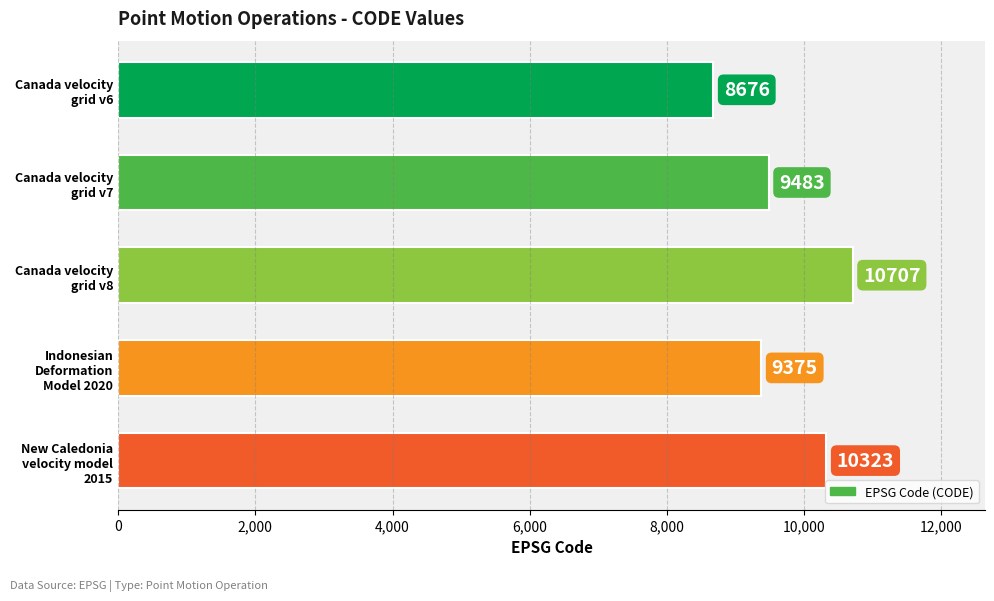

What is the maximum value shown in the chart?

10707